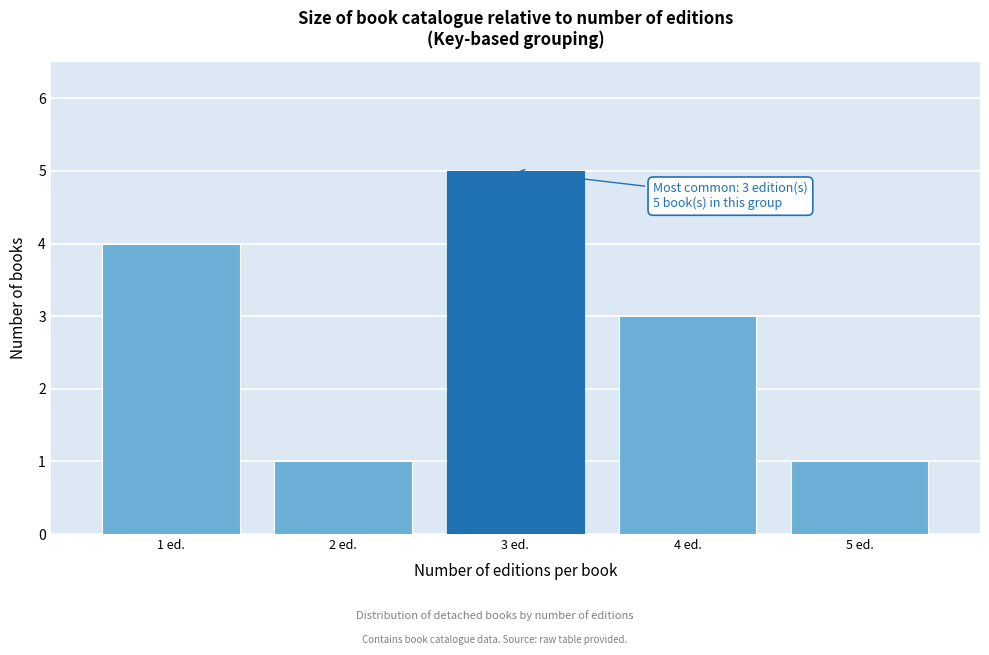

Over which range of the x-axis is the bar tallest?

2.5 to 3.5